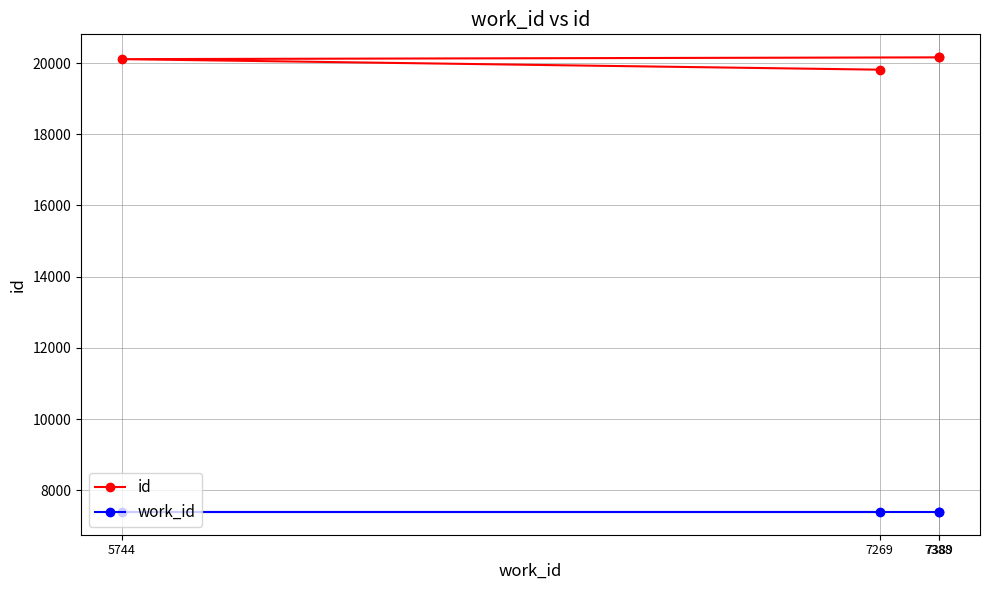

Which series changed the most between 7269 and 7388?

id